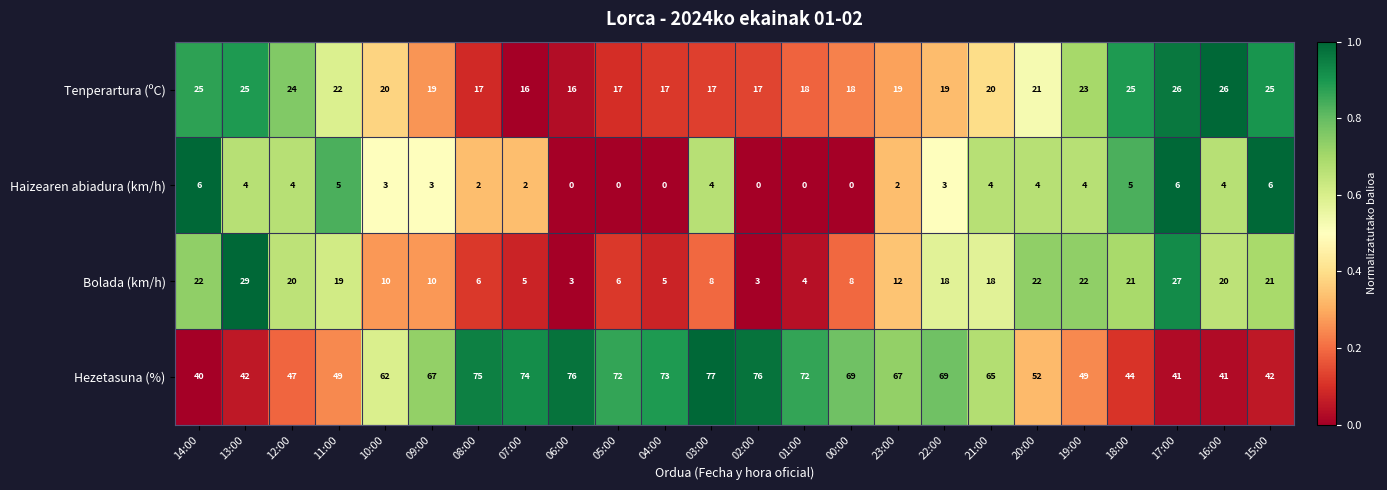

The value of Haizearen abiadura (km/h) at 17:00 is 2. True or false?

False